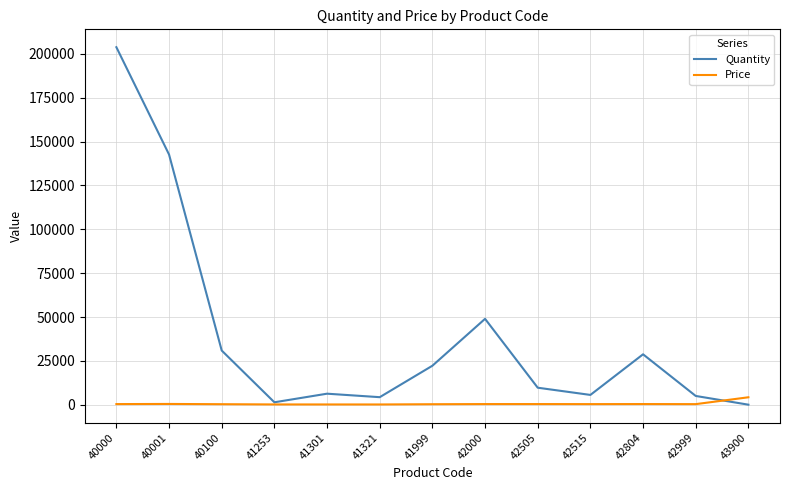

At which category does the chart reach its peak across all series?

40000